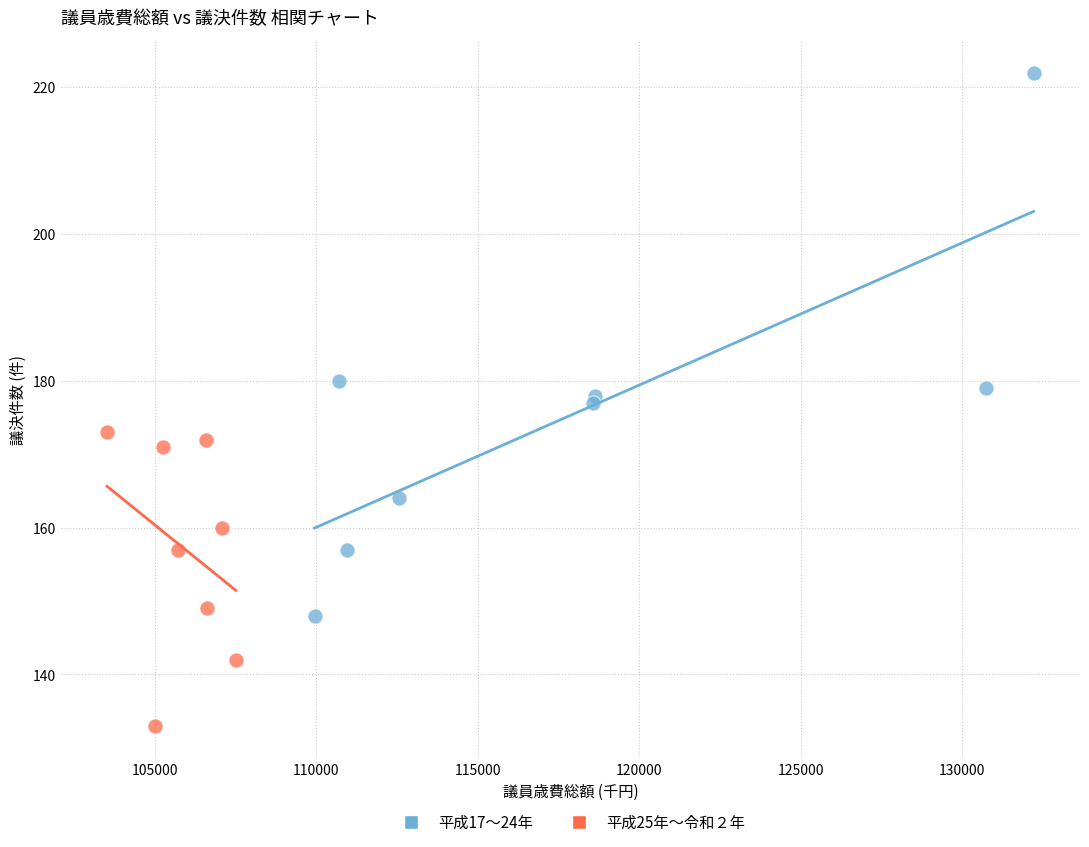

Which series contains the highest Y value?

平成17〜24年